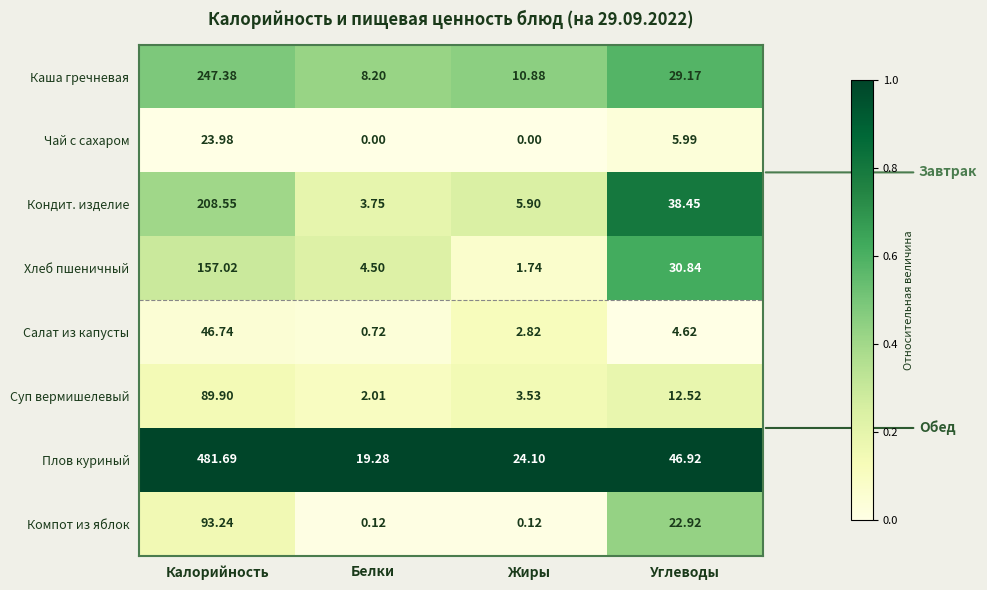

At which category does the chart reach its peak across all series?

Калорийность